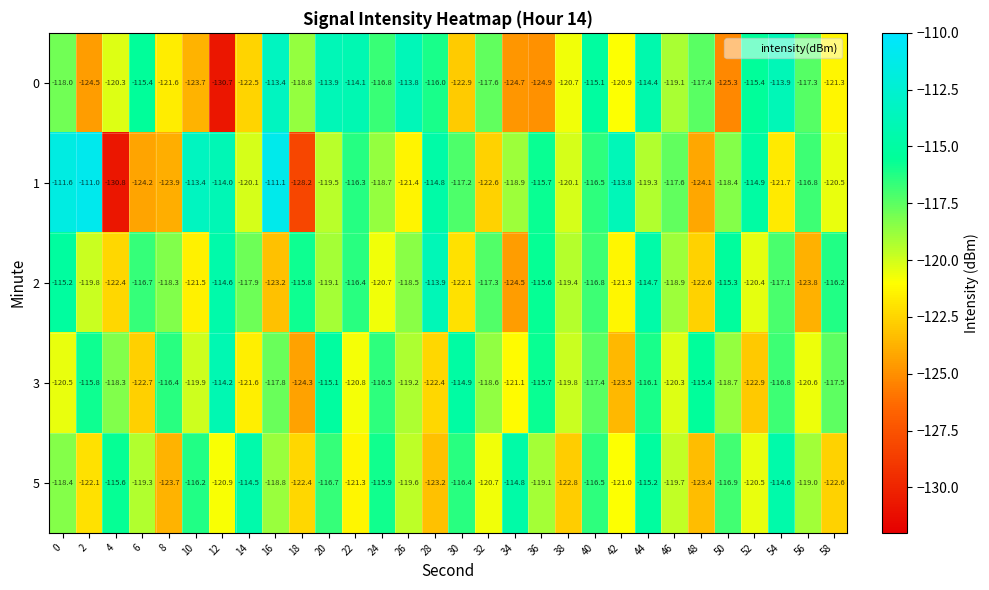

At which label is 0 closest to -122?

8